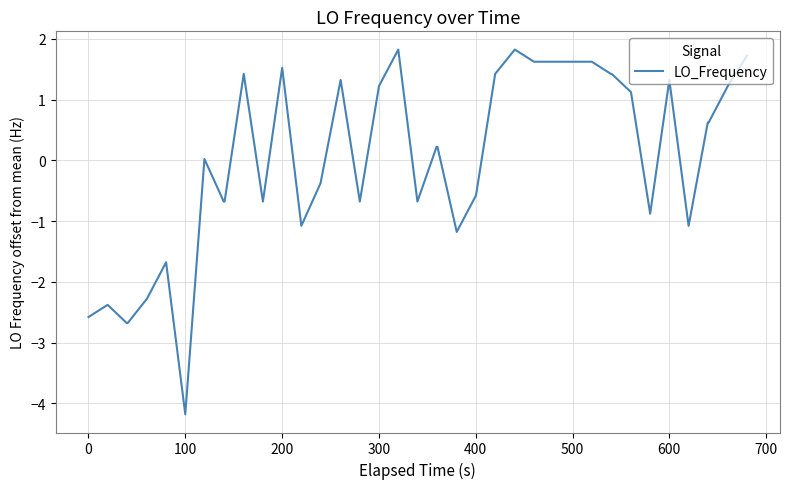

What is the difference between the maximum and minimum values?

6.0